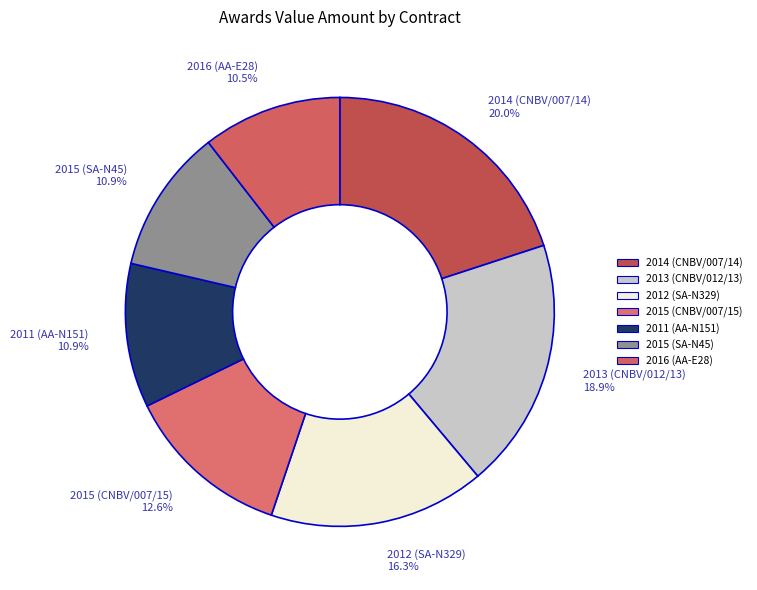

Is there a majority slice in this chart?

No